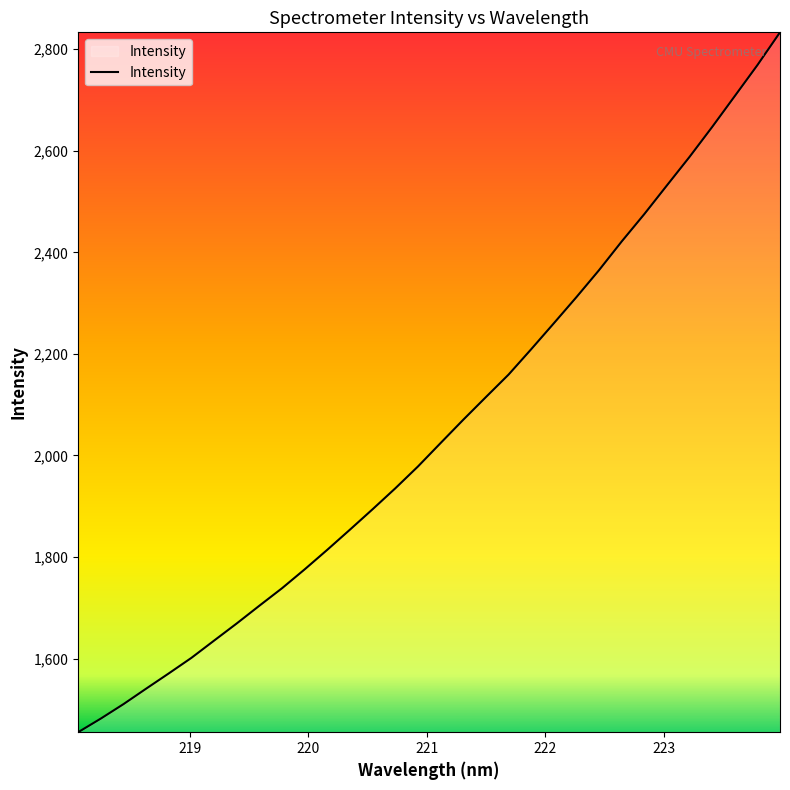

What is the difference between the maximum and minimum values?

1378.2